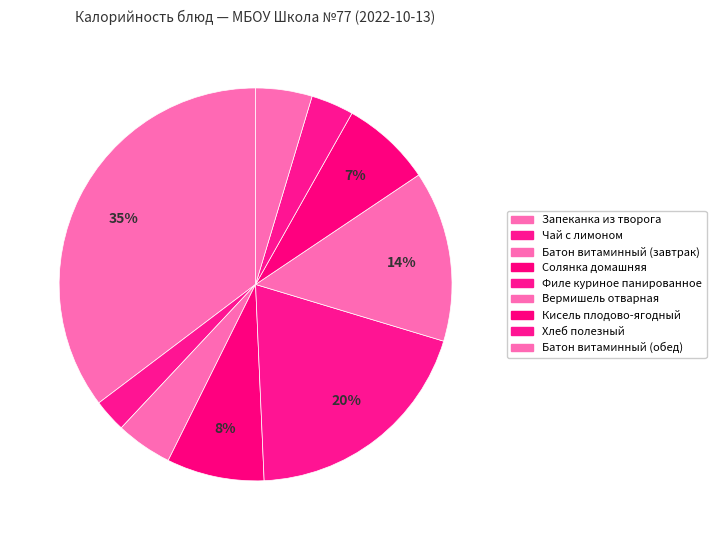

Which category has the smallest portion of the pie?

Чай с лимоном